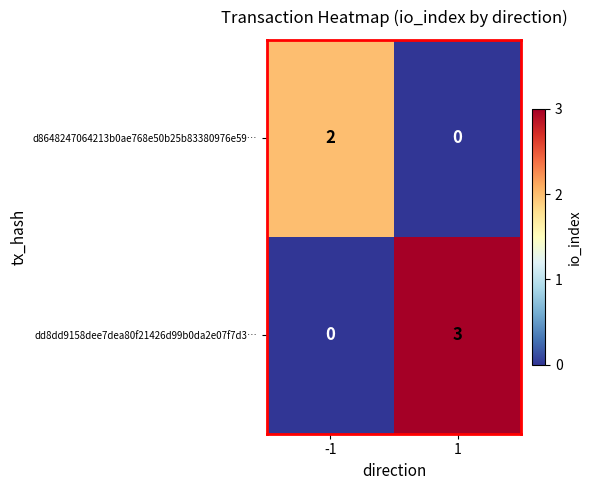

How many series are shown in this chart?

2